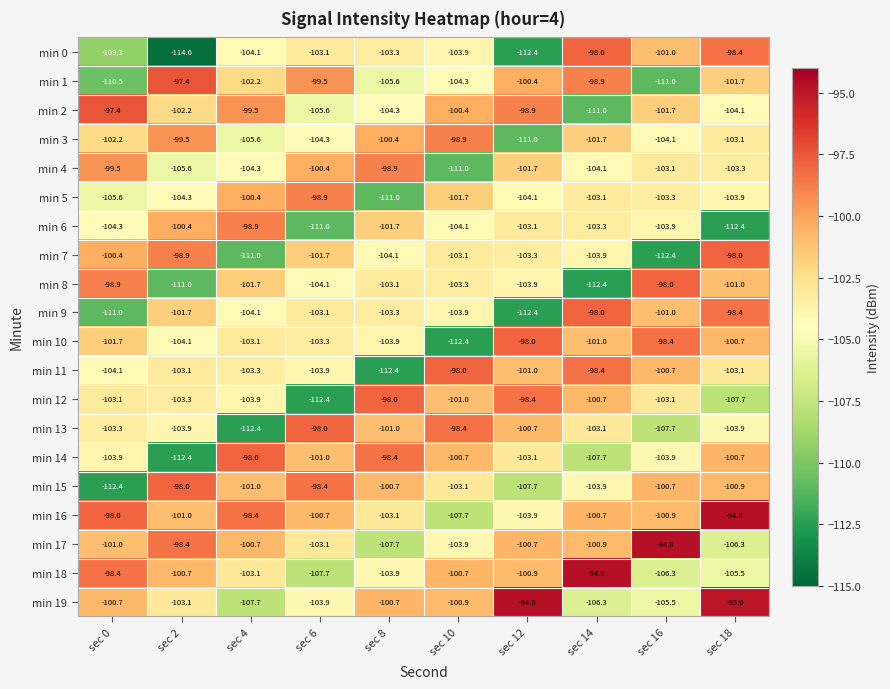

Which series changed the most between sec 14 and sec 16?

min 8